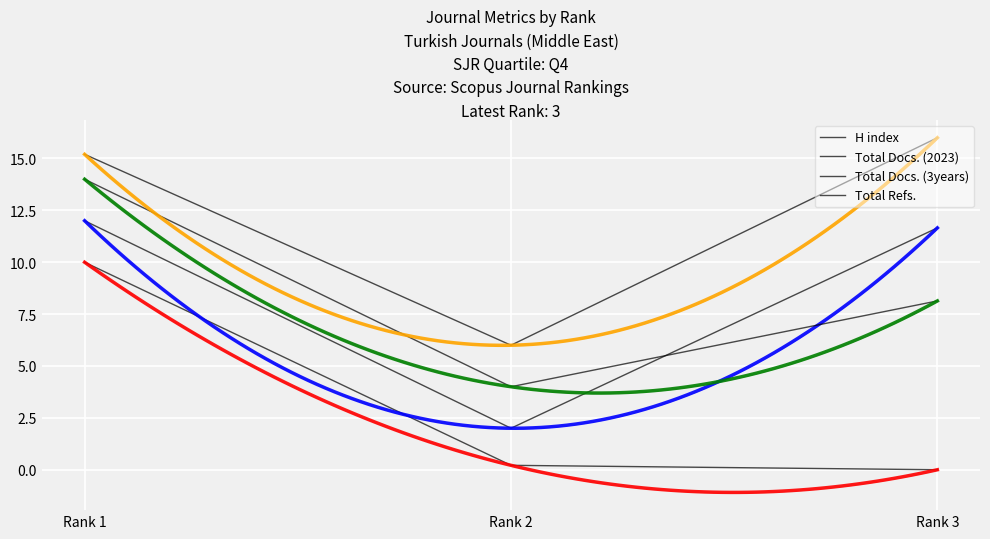

What are all the series names shown in the legend?

H index, Total Docs. (2023), Total Docs. (3years), Total Refs.